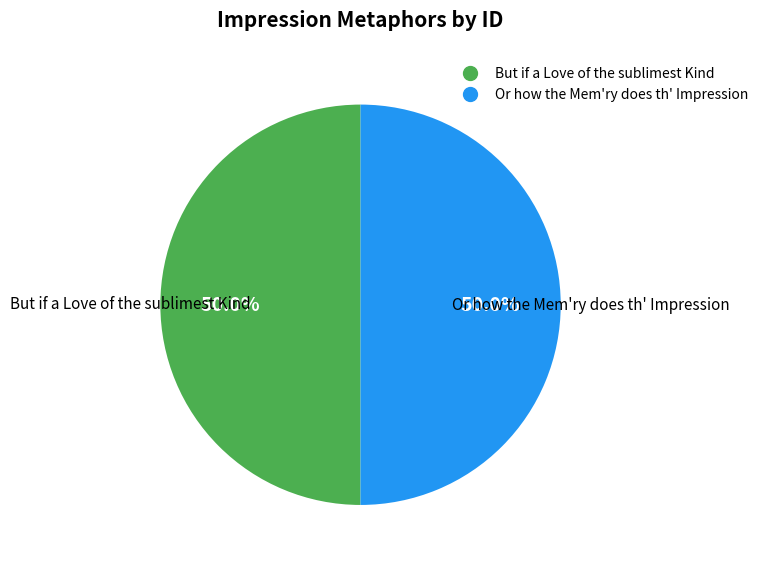

Is the sum of Or how the Mem'ry does th' Impression and But if a Love of the sublimest Kind greater than half?

Yes